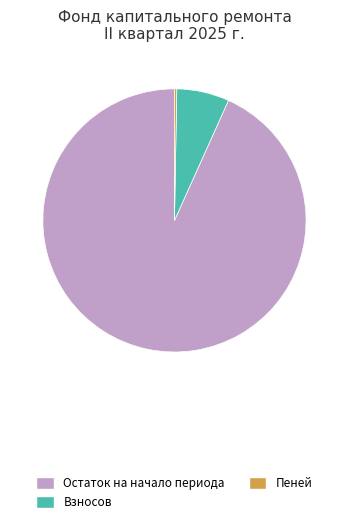

Do Взносов and Пеней together represent more than half of the pie?

No